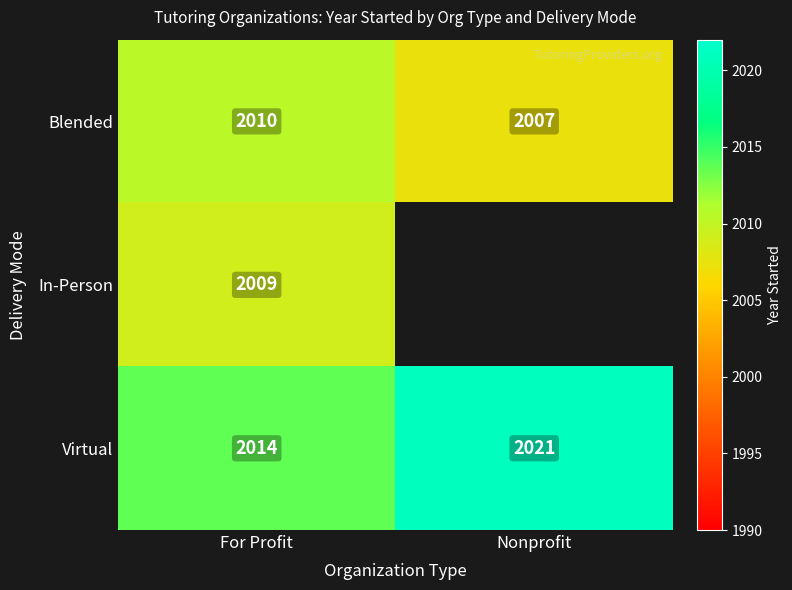

What is the spread (max minus min) of values at For Profit?

5.0